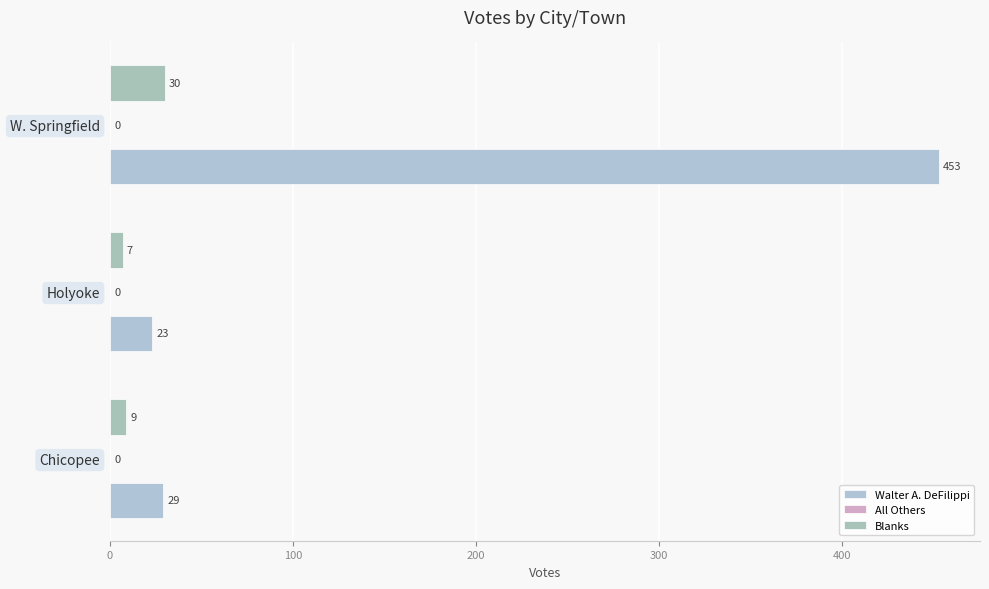

How many series are shown in this chart?

2